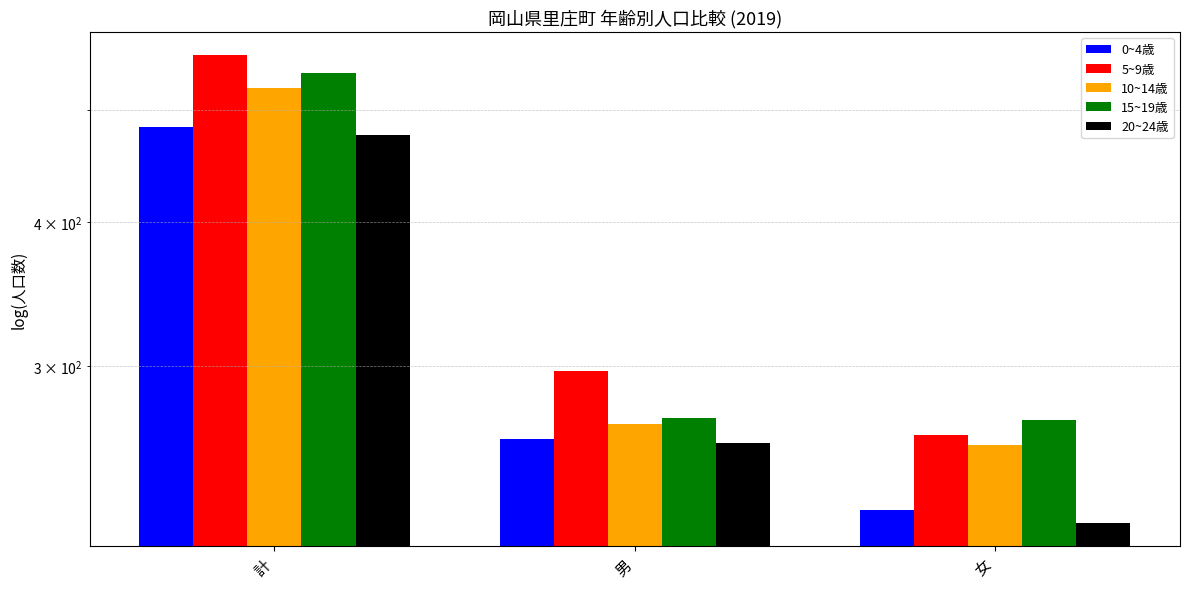

What is the minimum value for 15~19歳?

269